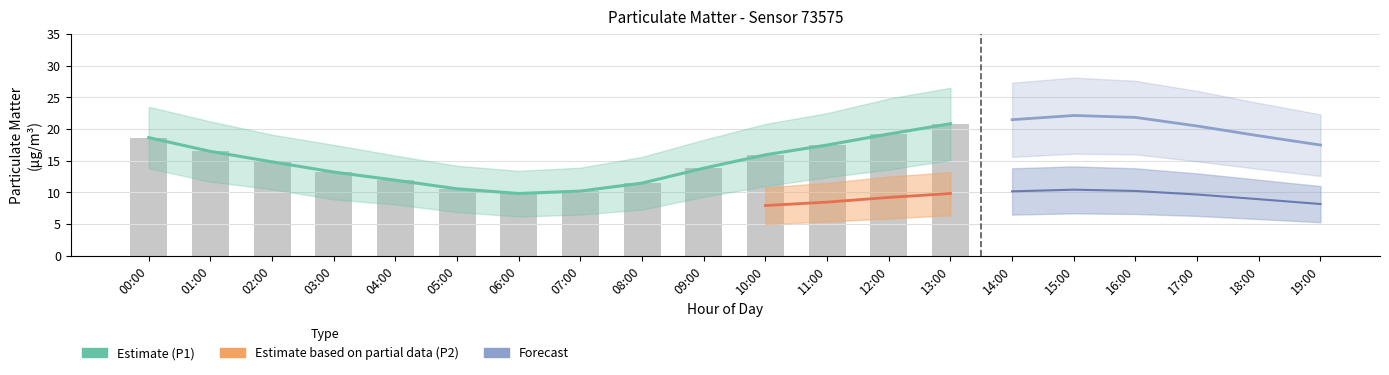

Is it true that the value at 03:00 is 23.4?

False